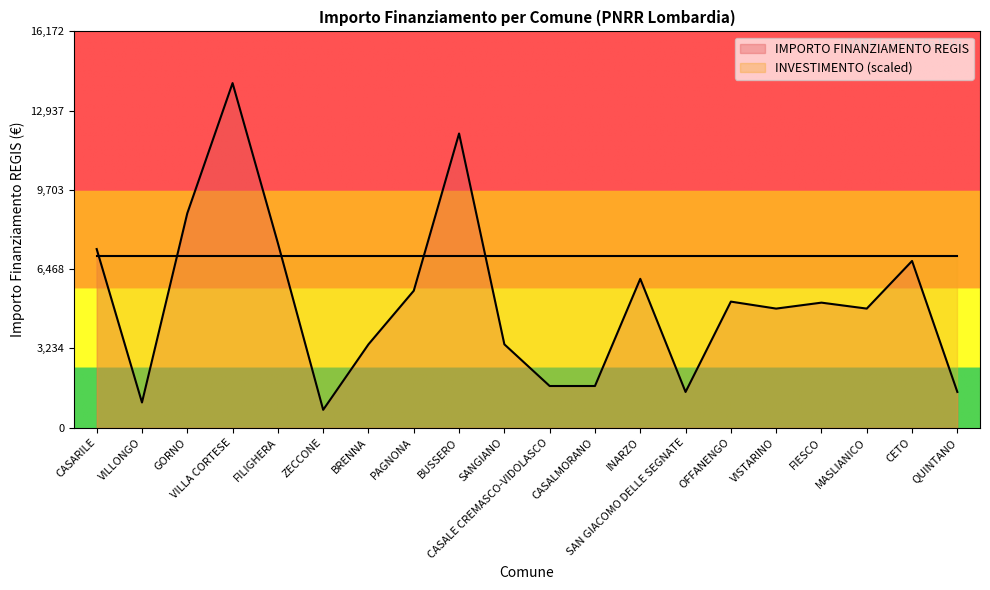

True or false: the data shows 2957 at OFFANENGO.

False